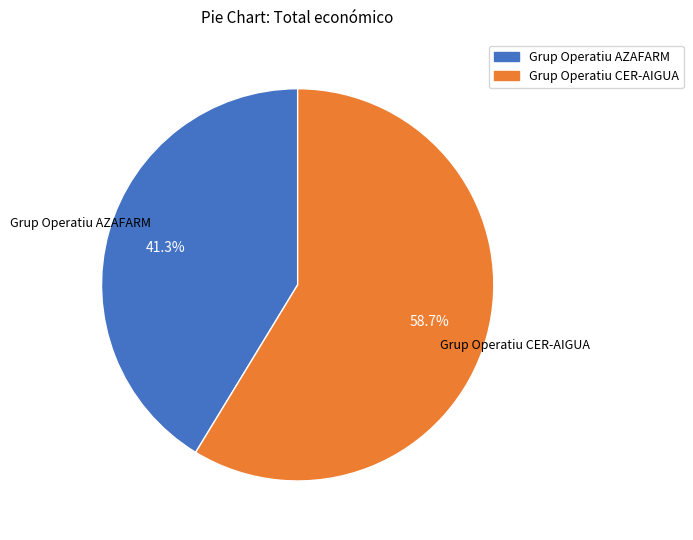

Combined, do Grup Operatiu CER-AIGUA and Grup Operatiu AZAFARM account for over 50%?

Yes